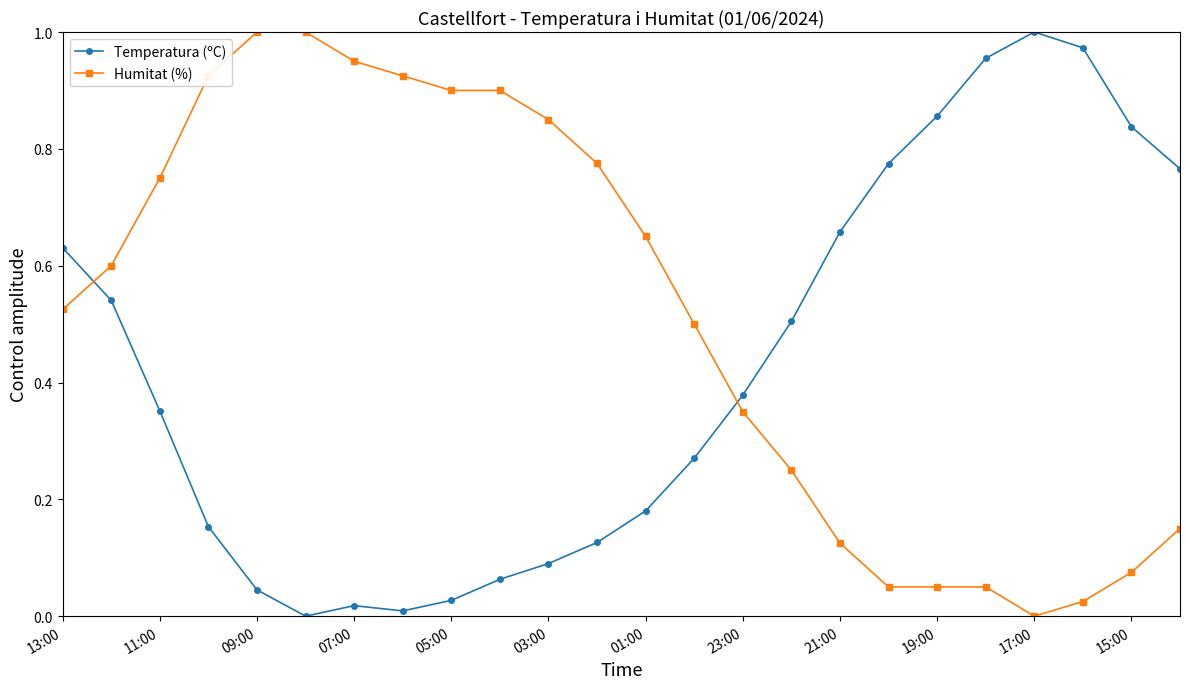

Which series has the largest total across all categories?

Humitat (%)